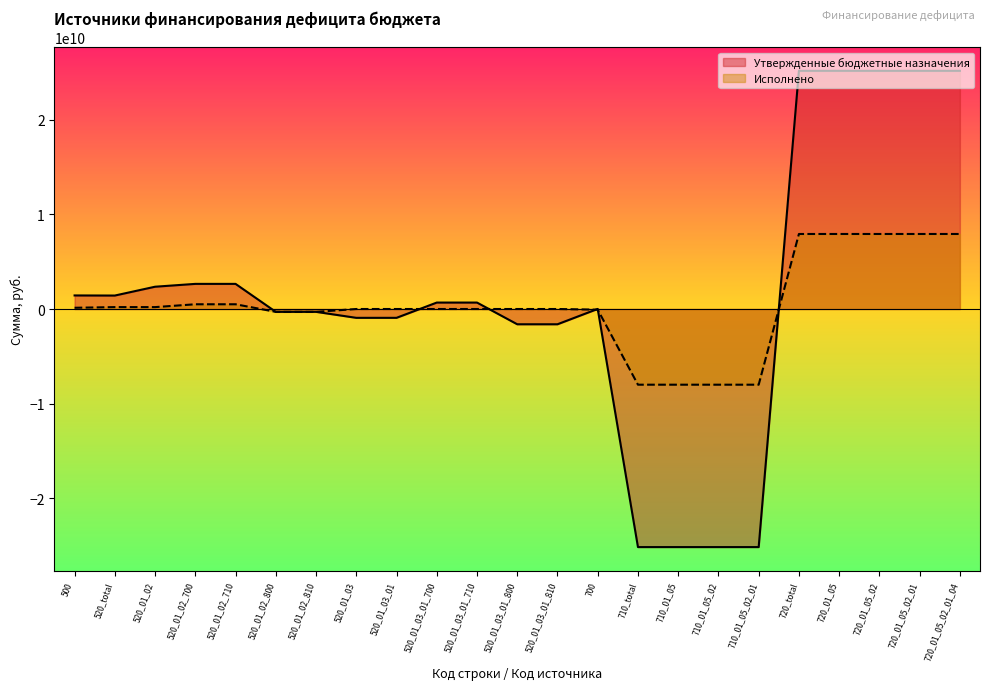

At which label does Утвержденные бюджетные назначения first exceed 680000000?

500